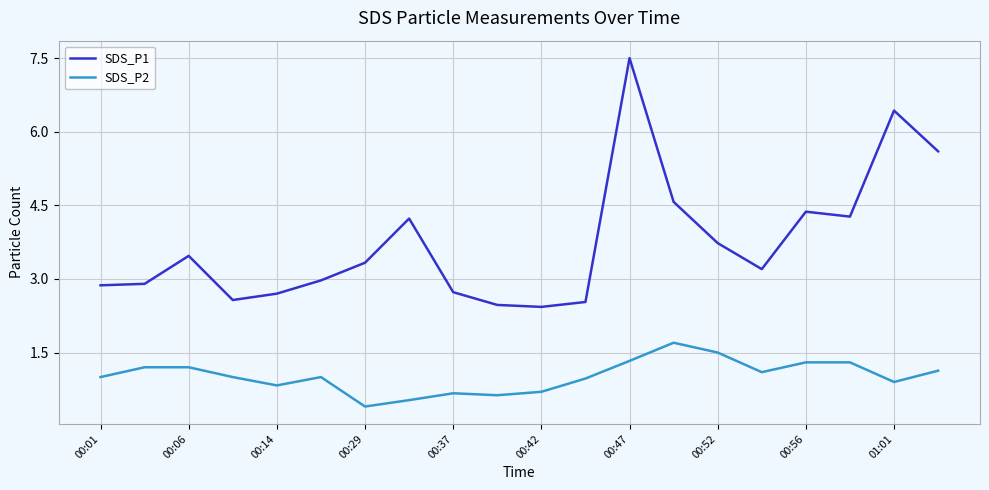

What is the difference between the maximum and minimum values in the SDS_P1 series?

5.1